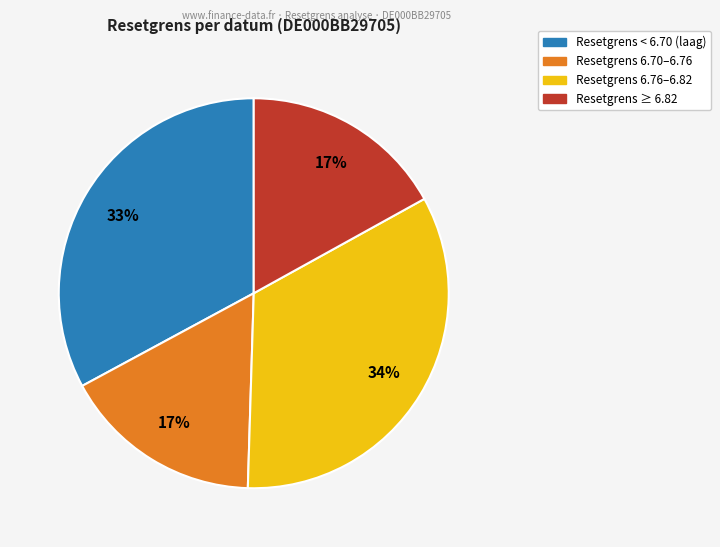

Is there any slice that represents more than half of the pie?

No